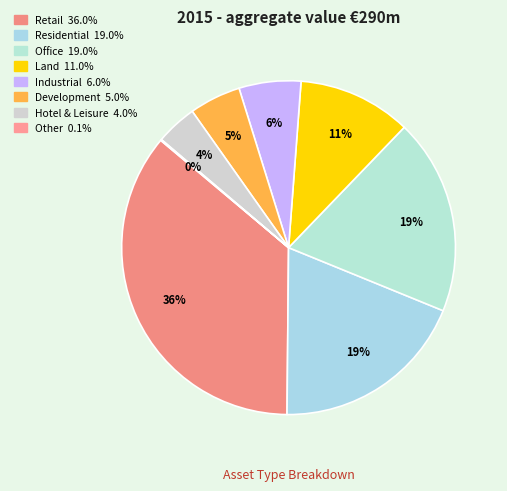

Combined, what portion of the pie is Industrial and Other?

6.1%